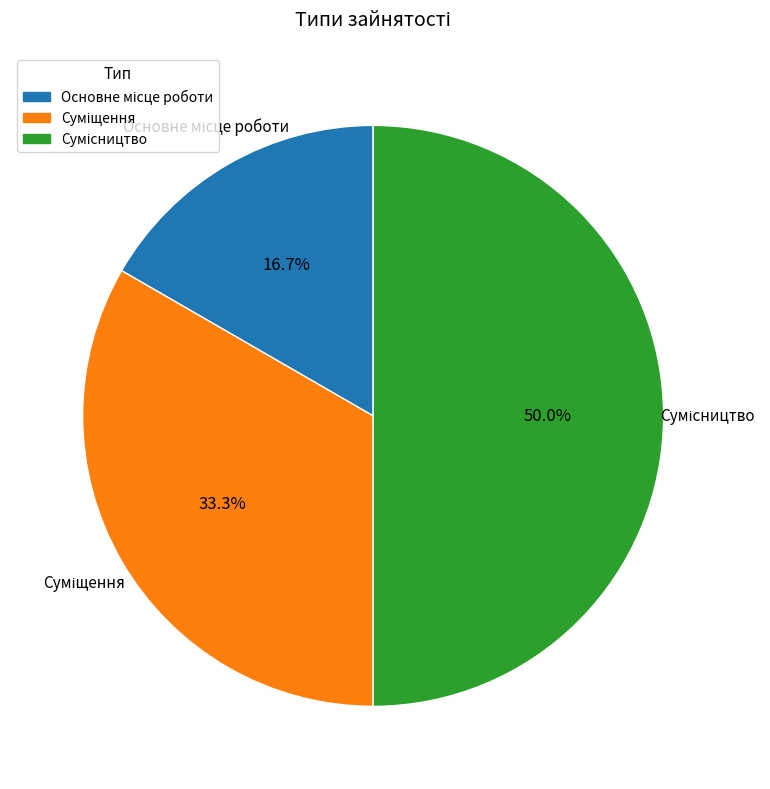

How many slices are in this pie chart?

3